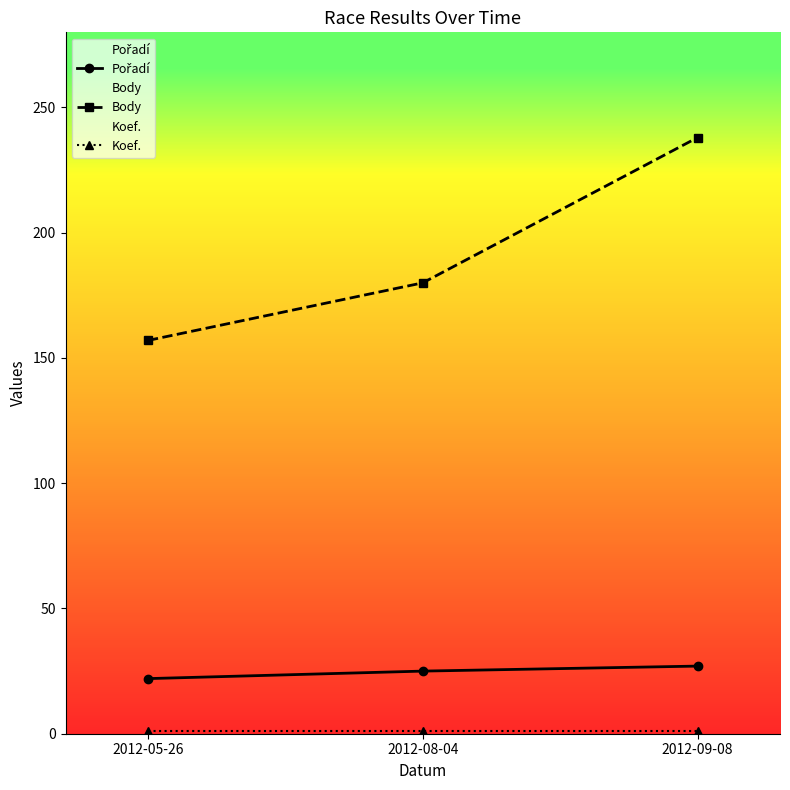

Where is Koef. nearest to the value 1?

2012-05-26